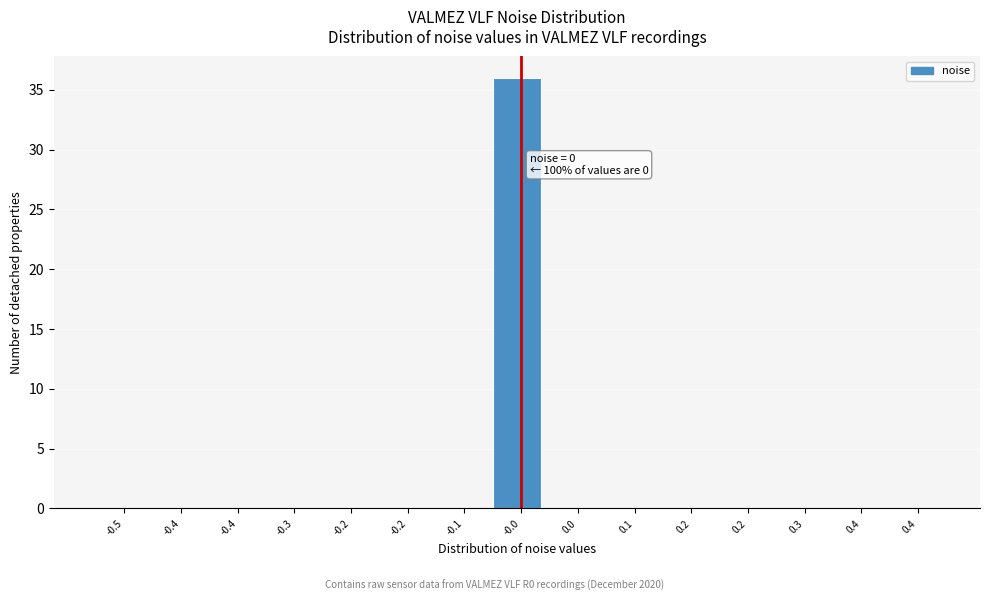

Count the number of data series in this chart.

1